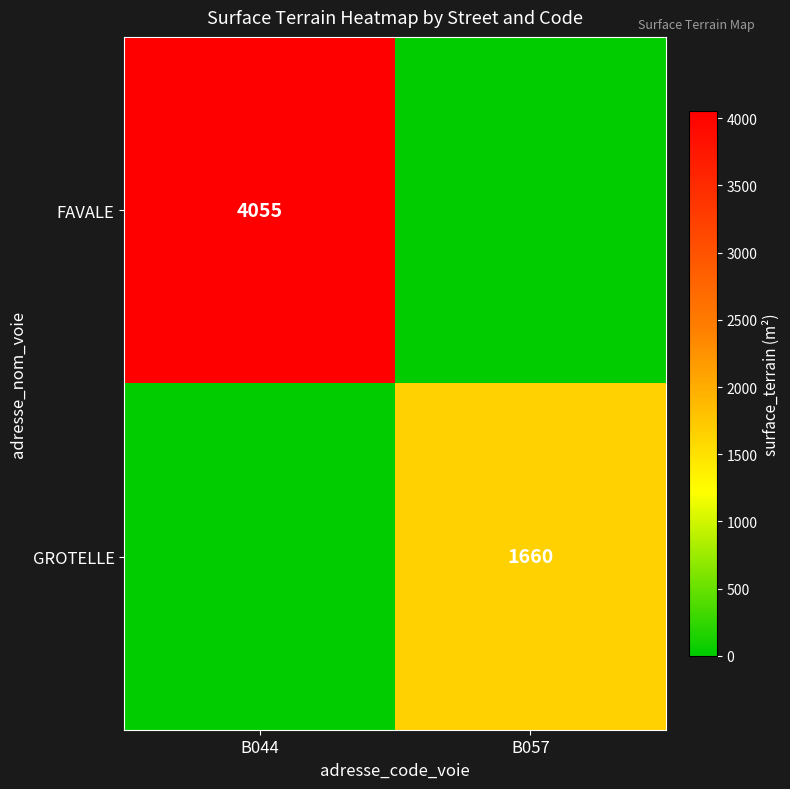

Is it true that GROTELLE equals 1660 at B057?

True